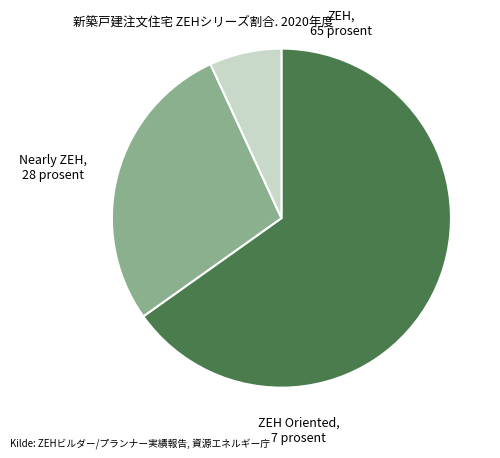

The Nearly ZEH slice represents 42% of the pie. True or false?

False